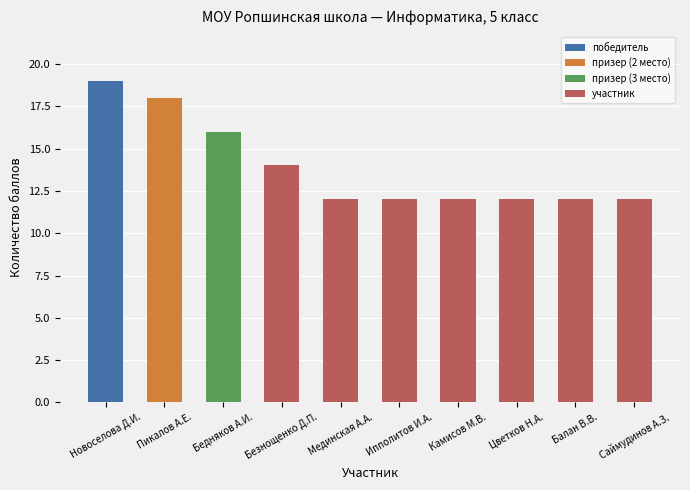

What is the value of the 8th bar from the left?

12